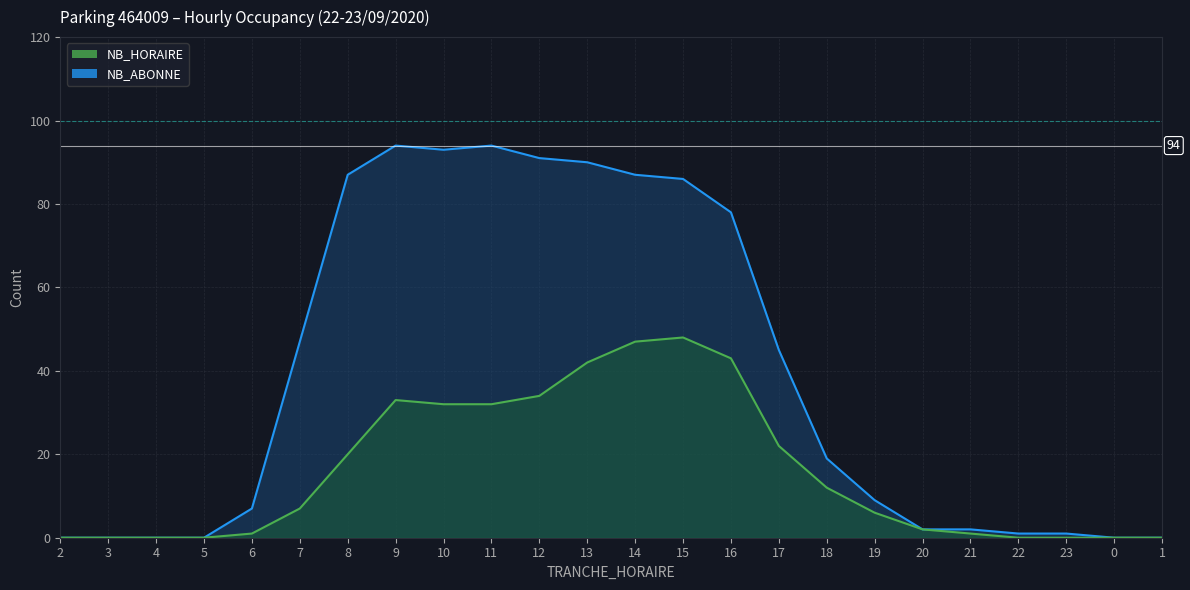

Which has a higher value, 19 or 8?

8